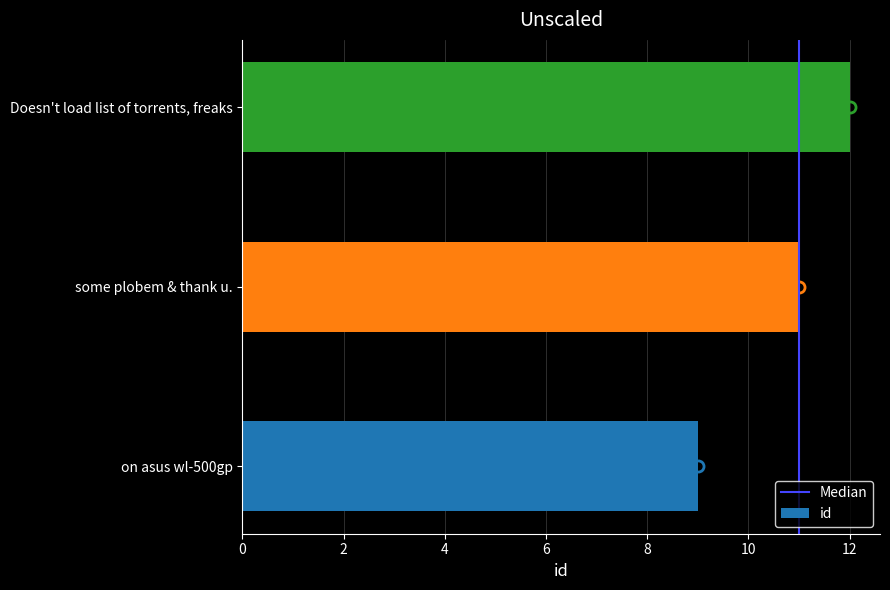

What is the change in value from on asus wl-500gp to Doesn't load list of torrents, freaks?

+3